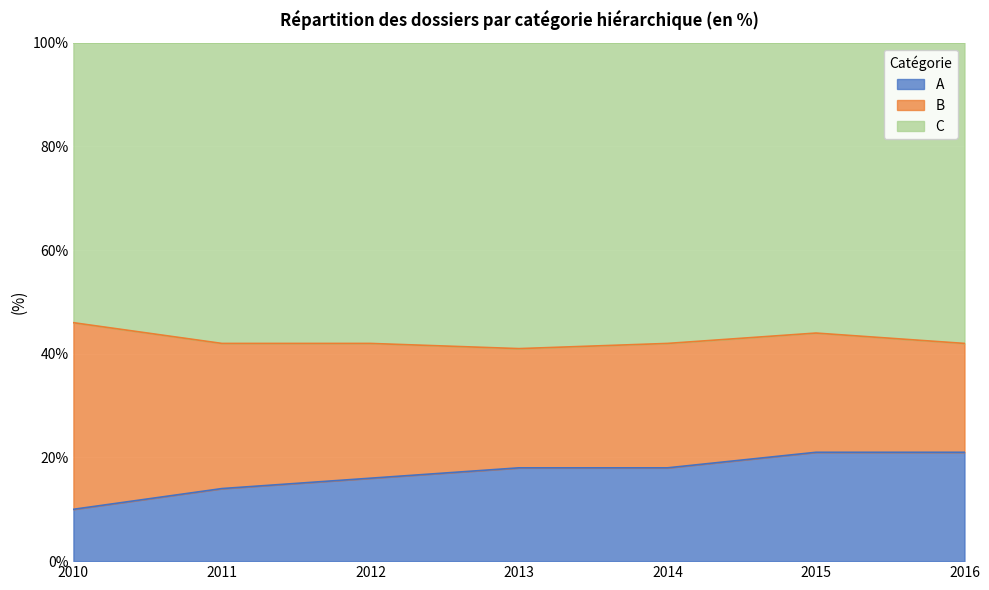

What is the maximum value for A?

21